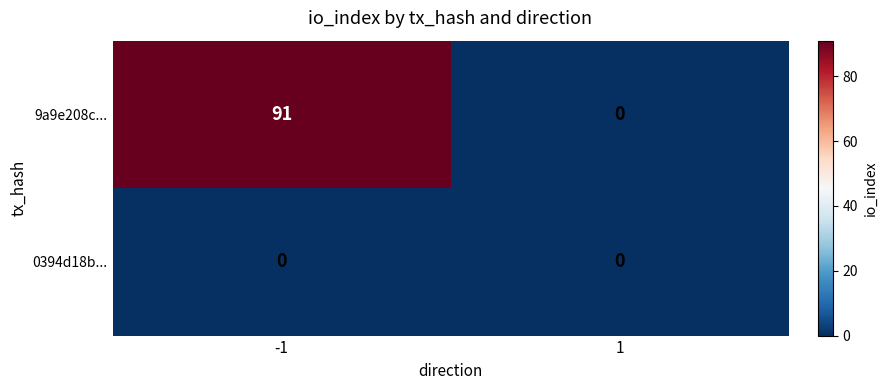

List the series in order of their overall mean, lowest first.

0394d18b..., 9a9e208c...